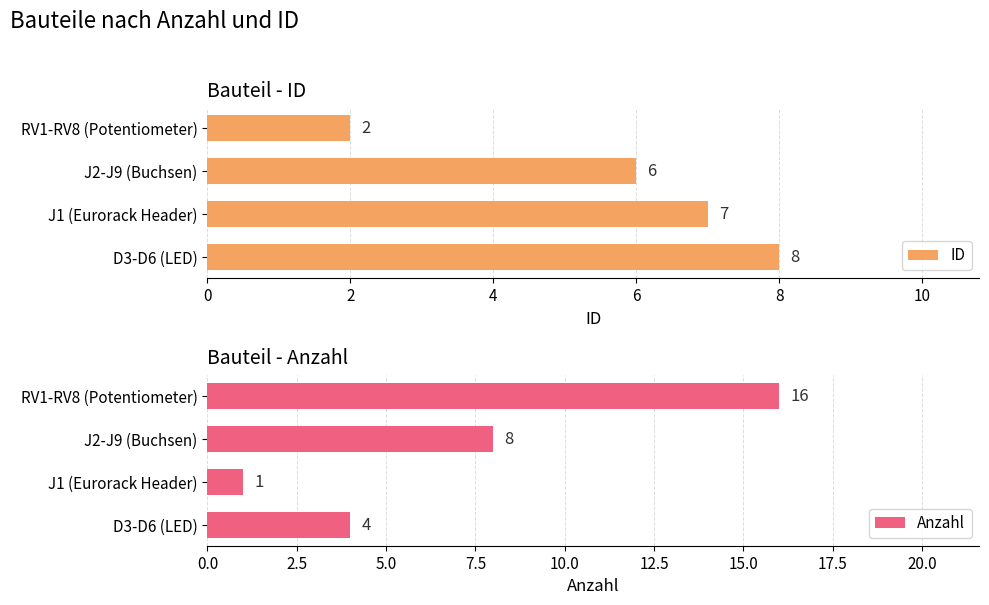

True or false: Anzahl has a value of 1 at J1 (Eurorack Header).

True